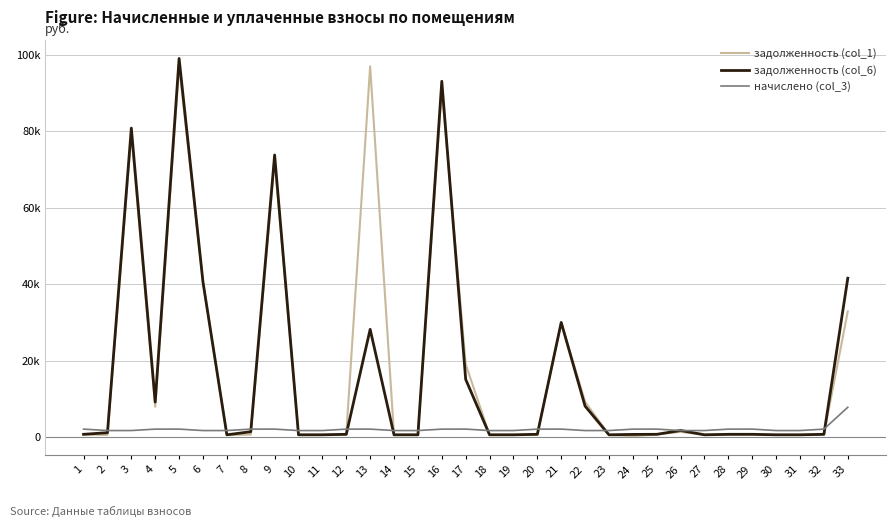

Reading left to right, what are all the values shown in this chart?

задолженность (col_1): 1=634.2	2=515.4	3=79172.9	4=7894.8	5=97020.6	6=40523.6	7=475.9	8=623.2	9=72355.2	10=515.4	11=516.4	12=630.8	13=97020.6	14=515.4	15=516.4	16=91066.2	17=19026.1	18=515.4	19=516.4	20=630.8	21=29922.5	22=9207.1	23=516.4	24=211.2	25=632.8	26=1342.5	27=516.4	28=630.8	29=633.0	30=515.4	31=516.4	32=630.8	33=32880.2
задолженность (col_6): 1=682.4	2=1111.6	3=80843.5	4=9132.6	5=99067.9	6=40556.0	7=556.9	8=1361.0	9=73806.5	10=555.8	11=558.2	12=680.3	13=28167.9	14=555.8	15=556.9	16=93107.0	17=15073.4	18=555.8	19=556.9	20=680.3	21=29972.1	22=8062.3	23=556.9	24=656.3	25=682.4	26=1680.1	27=556.9	28=680.3	29=682.4	30=555.8	31=556.9	32=680.3	33=41544.7
начислено (col_3): 1=2047.3	2=1667.4	3=1670.7	4=2040.8	5=2047.3	6=1667.4	7=1670.7	8=2040.8	9=2047.3	10=1667.4	11=1670.7	12=2040.8	13=2047.3	14=1667.4	15=1670.7	16=2040.8	17=2047.3	18=1667.4	19=1670.7	20=2040.8	21=2047.3	22=1667.4	23=1670.7	24=2040.8	25=2047.3	26=1667.4	27=1670.7	28=2040.8	29=2047.3	30=1667.4	31=1670.7	32=2040.8	33=7764.2